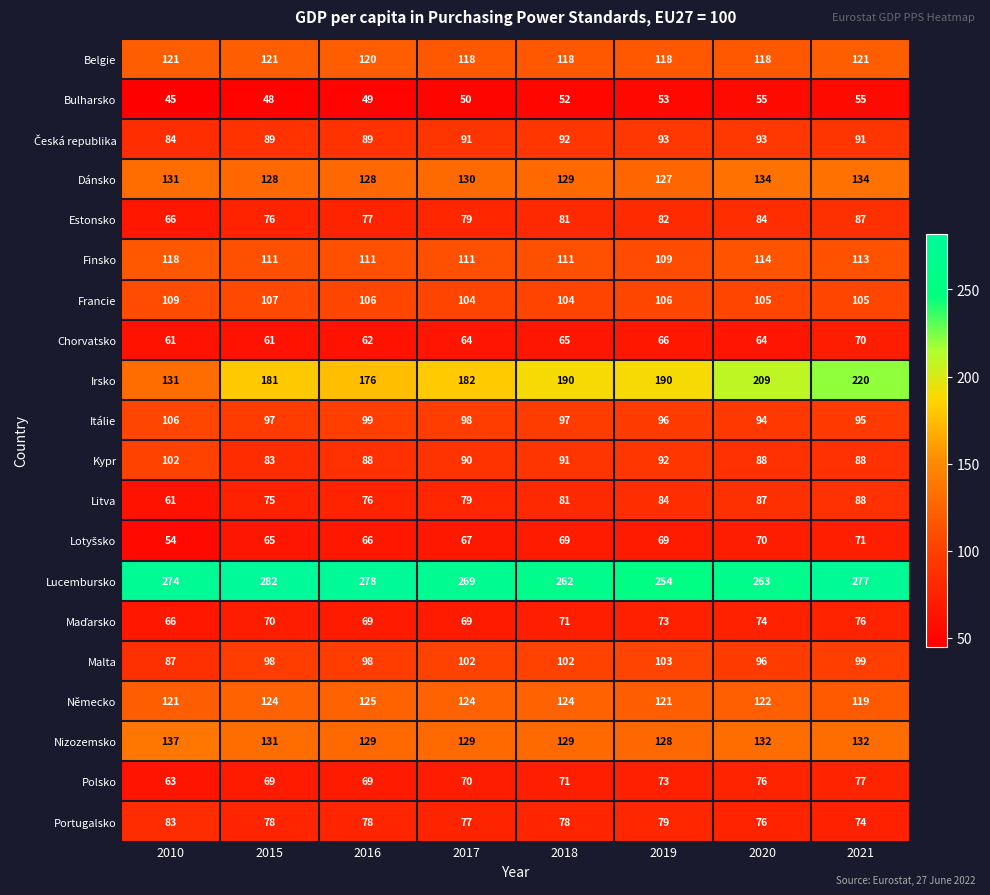

At which category is the sum across all series the highest?

2021